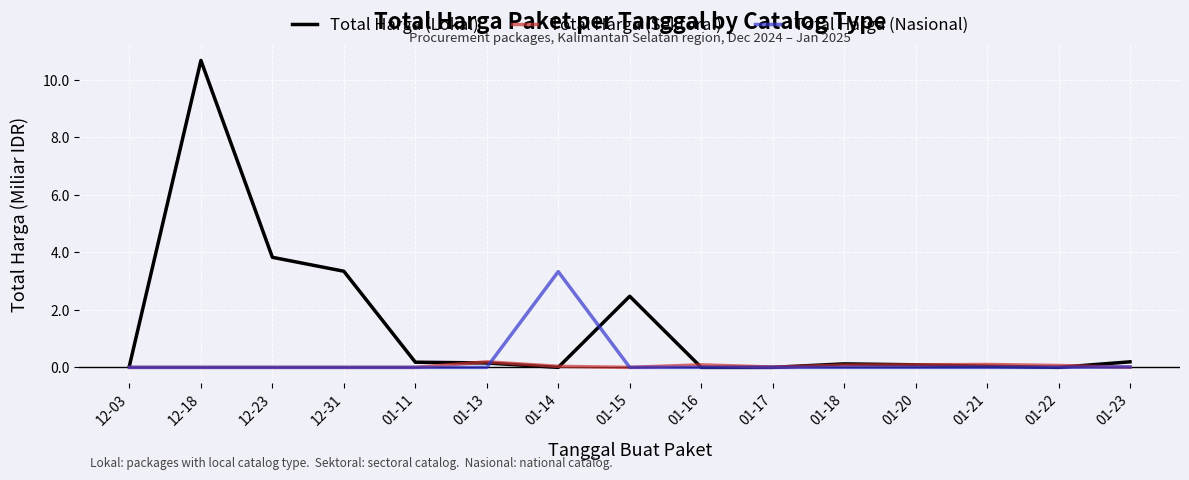

What is the highest value of the Total Harga (Nasional) series?

3.3